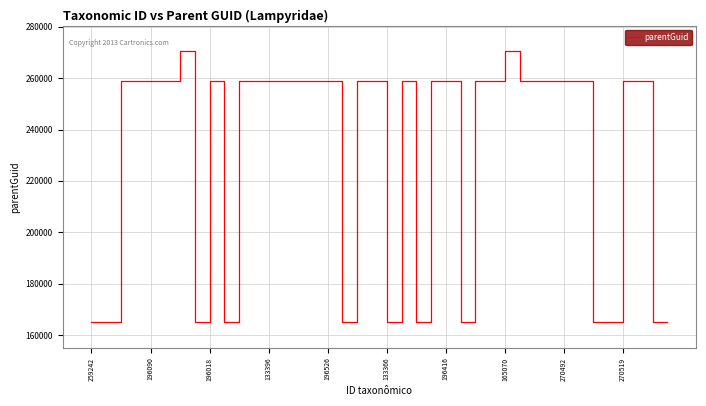

What is the maximum value shown in the chart?

270480